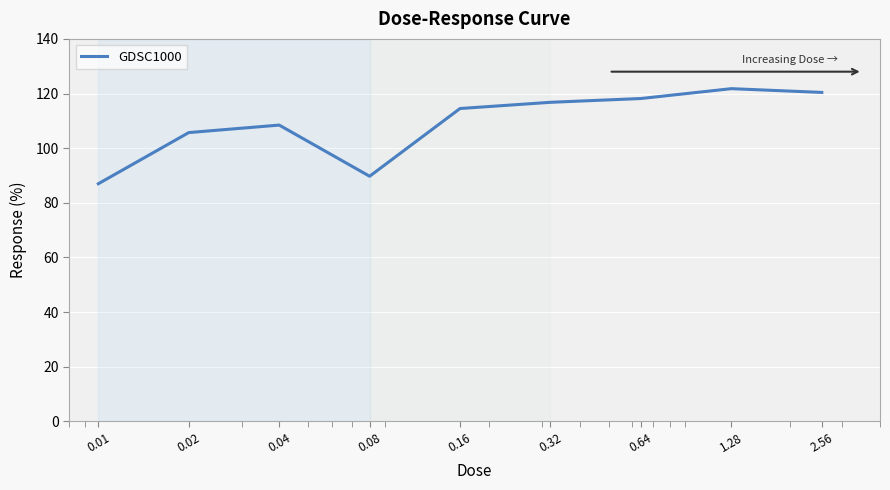

What is the smallest value displayed?

87.0